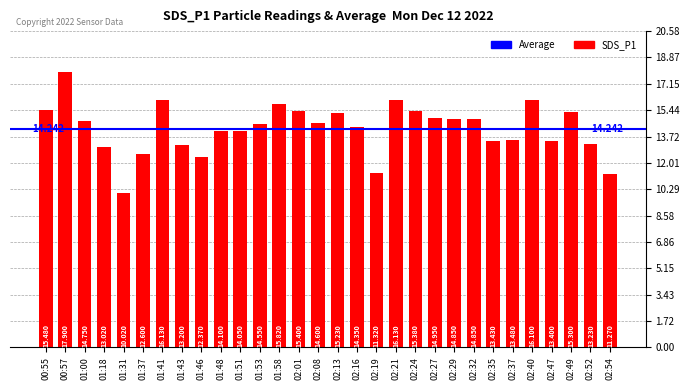

Is it true that the value at 01:37 is 12.6?

True